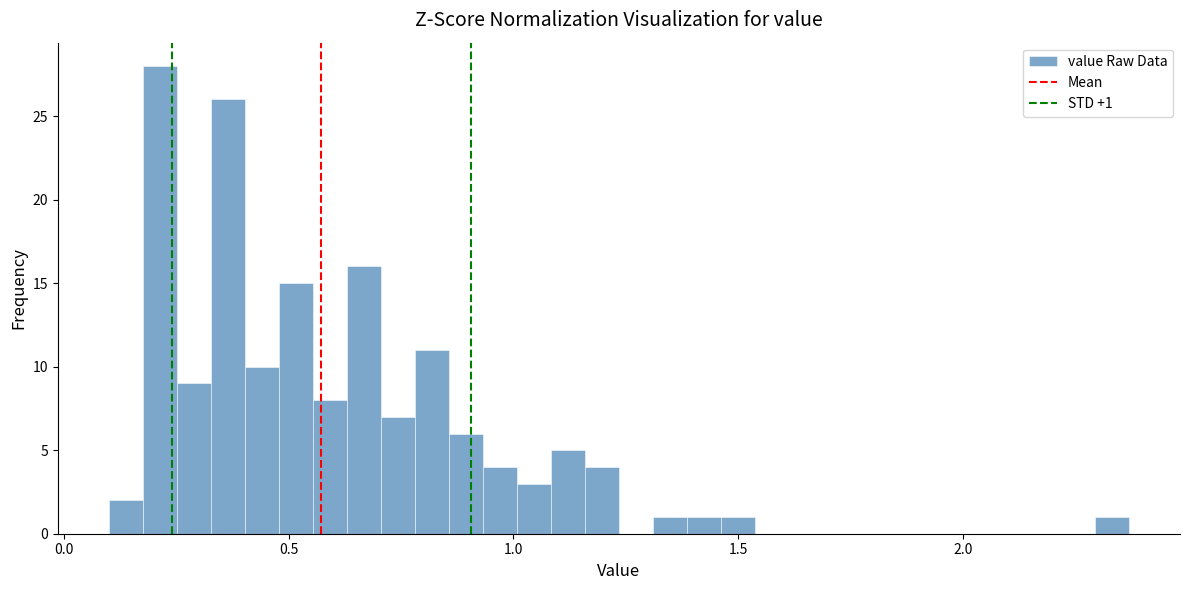

Around what value on the x-axis is the tallest bar? Give the approximate position of its centre, as read against the axis.

0.20